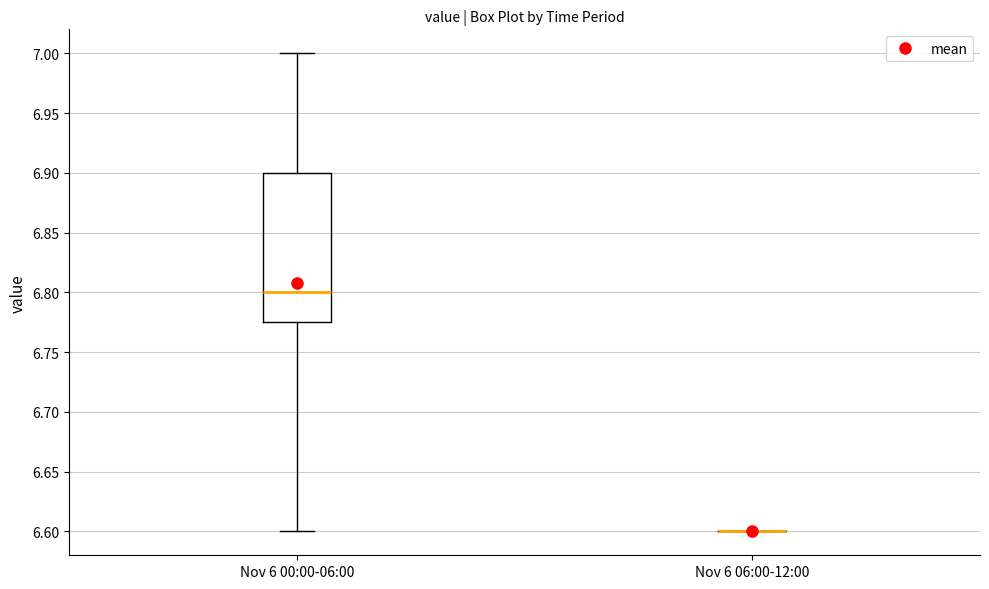

Reading left to right, transcribe this box plot: for each box, give where its median line is, the range the box spans, and where its two whiskers end, as read against the y-axis. The values are not printed on the chart, so give them approximately, as read against the axis.

Nov 6 00:00-06:00: median 6.800, box 6.775 to 6.900, whiskers 6.600 to 7.000
Nov 6 06:00-12:00: box collapsed to a line at 6.600, whiskers 6.600 to 6.600